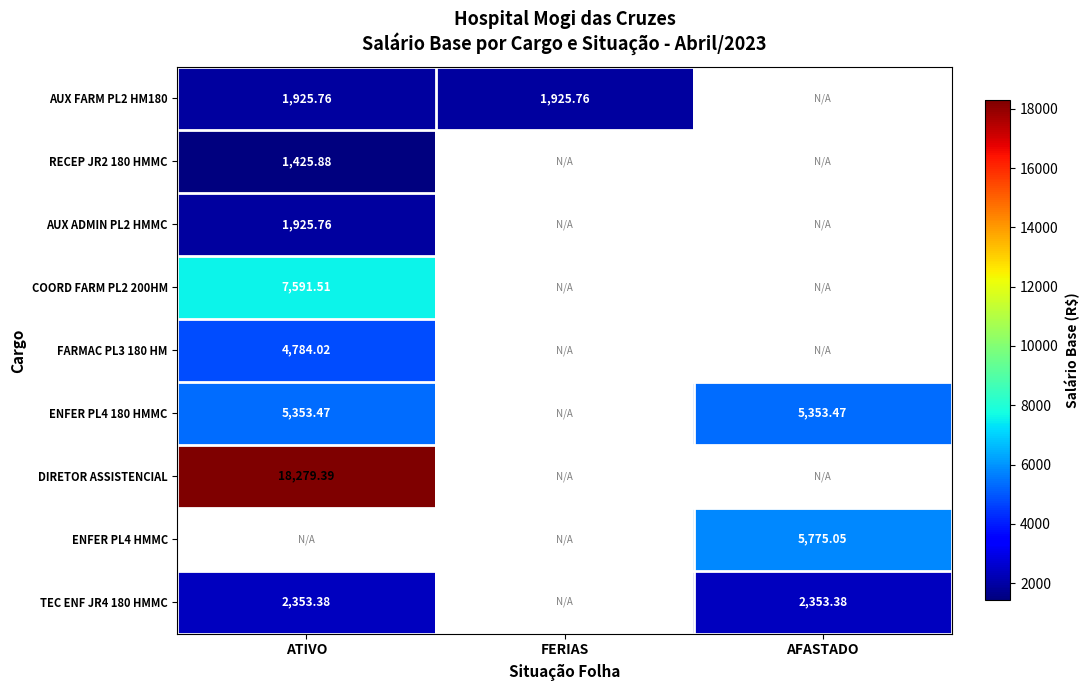

How many categories are shown in the chart?

3